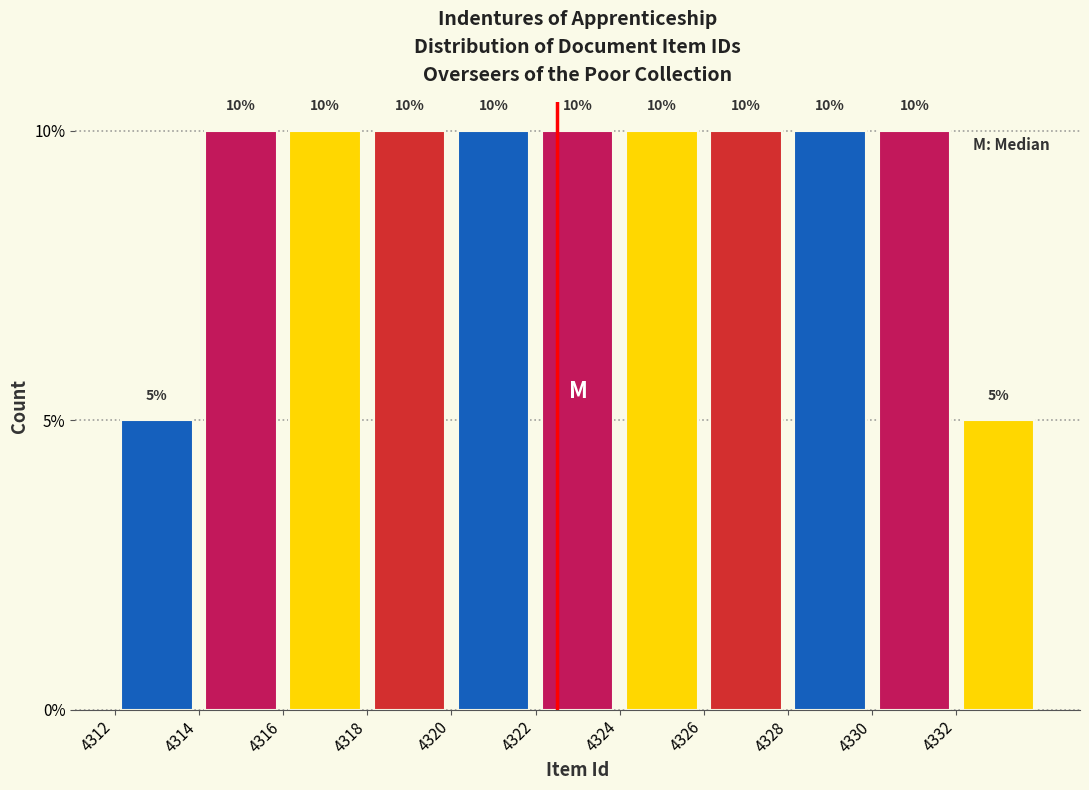

How tall is the bar that spans 4312 to 4314 on the x-axis?

5